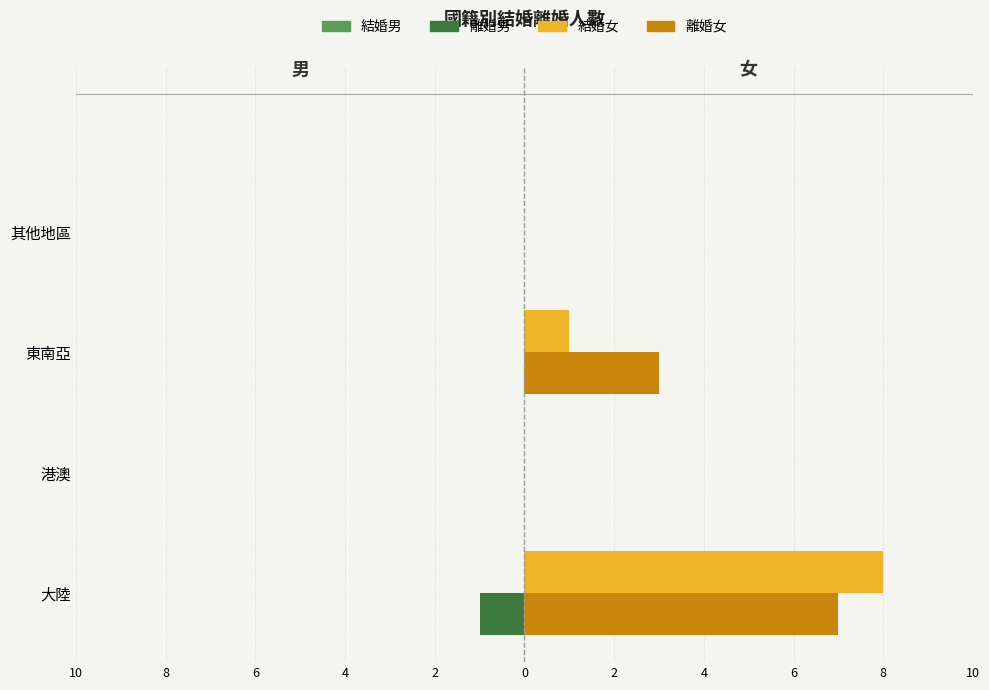

Count the number of categories in the chart.

4